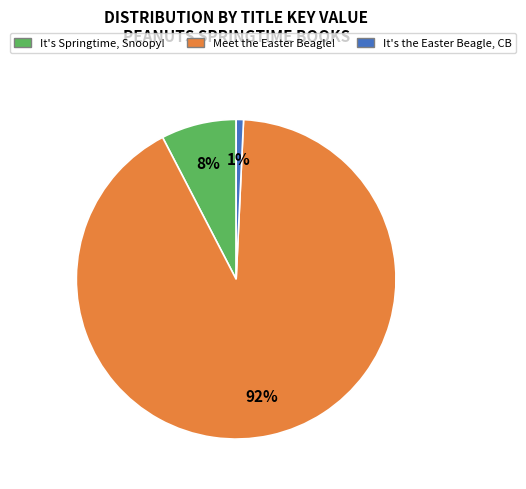

Is there a majority slice in this chart?

Yes